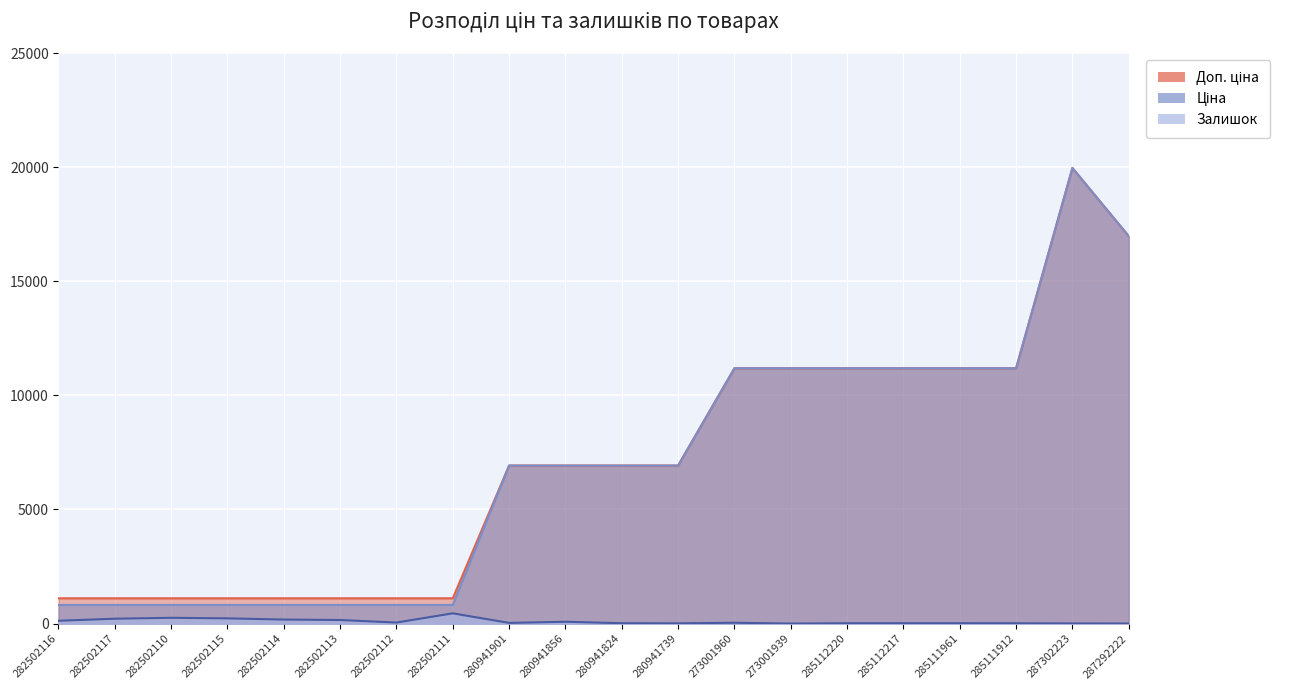

What is the spread (max minus min) of values at 282502113?

951.2